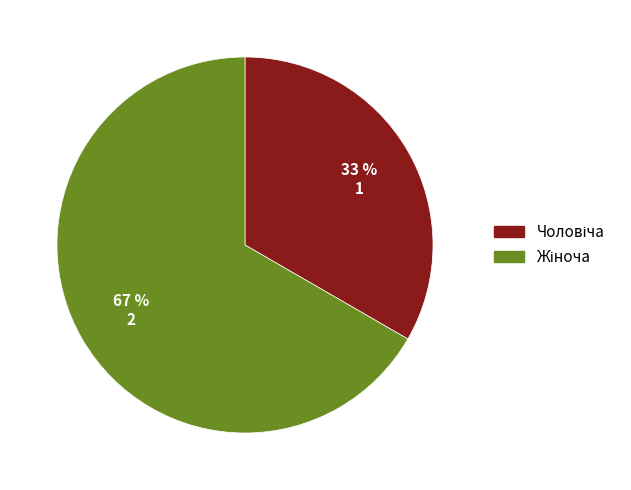

Is there any slice that represents more than half of the pie?

Yes